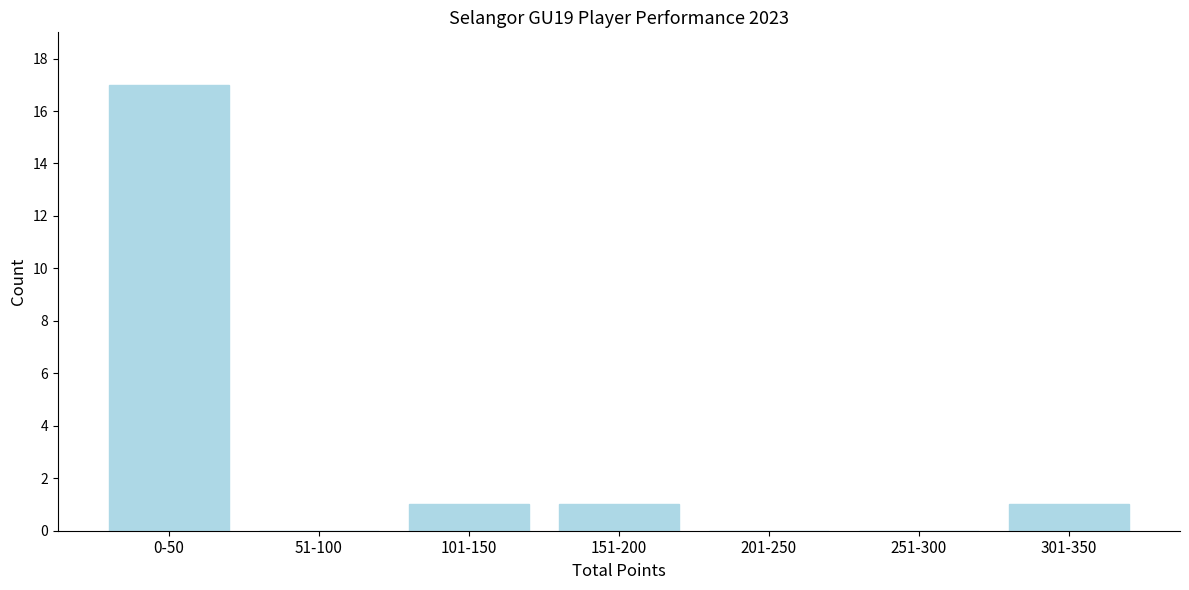

Reading left to right, transcribe all the data shown in this chart.

0-50=17	51-100=0	101-150=1	151-200=1	201-250=0	251-300=0	301-350=1